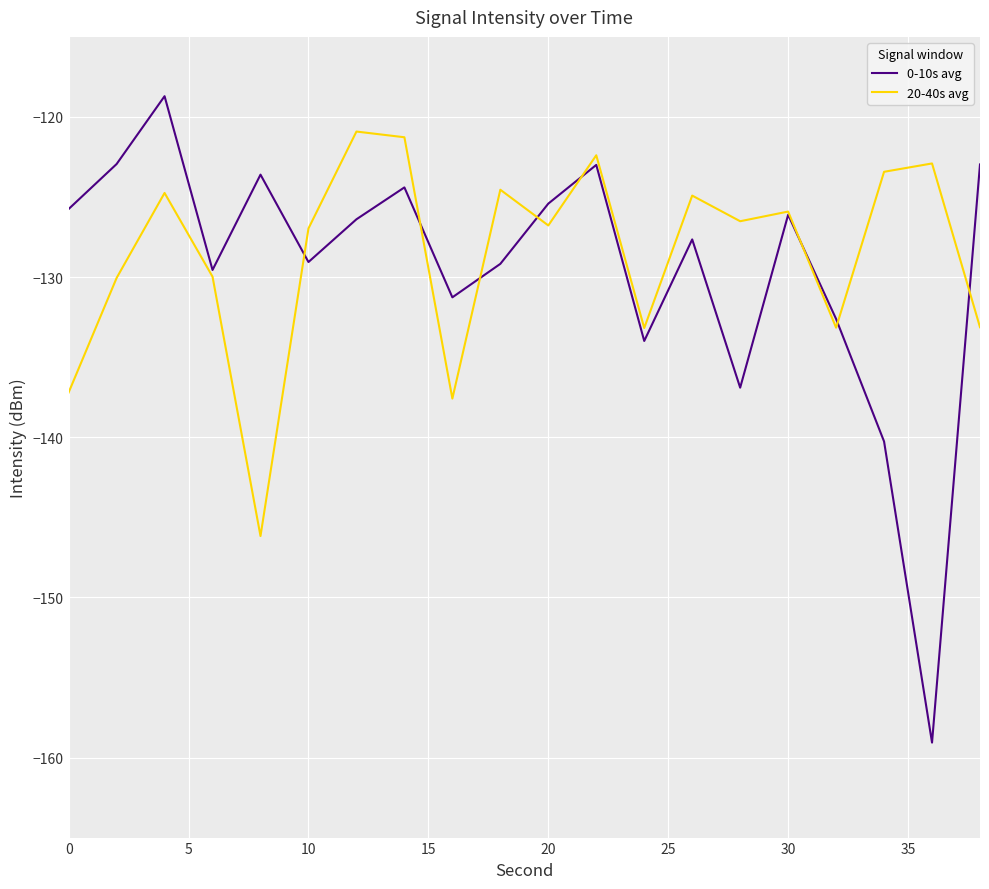

Which series has the largest range (max minus min)?

0-10s avg